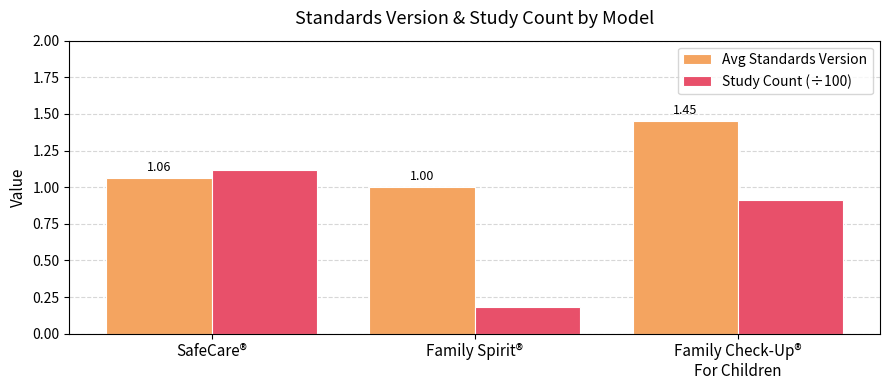

What are all the series names shown in the legend?

Avg Standards Version, Study Count (÷100)